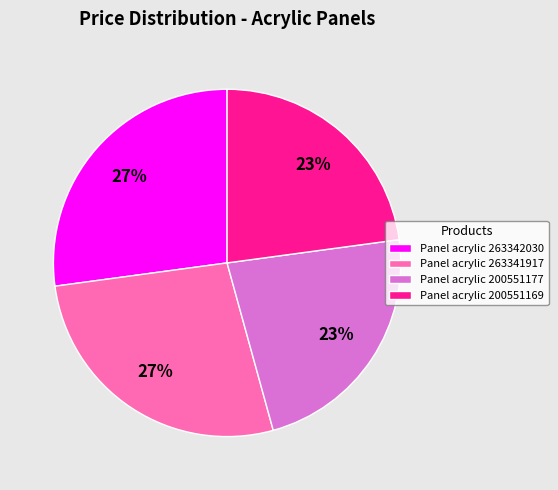

Approximately how many times larger is the value at Panel acrylic 263342030 compared to Panel acrylic 263341917?

1.0